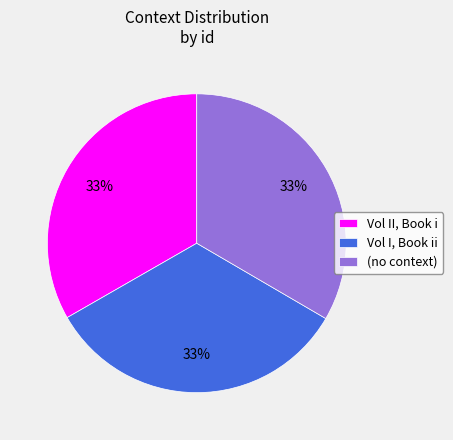

Is there any slice that represents more than half of the pie?

No